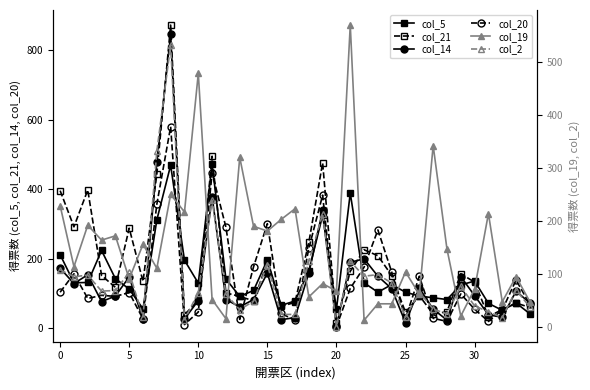

True or false: col_14 has more than 1 points higher than both neighbors.

True